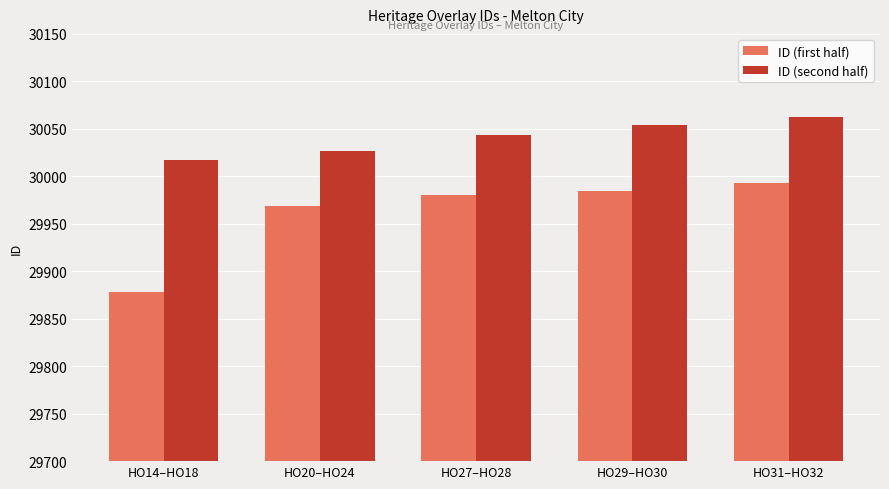

What is the approximate value of ID (second half) at HO14–HO18, to the nearest 10?

30020